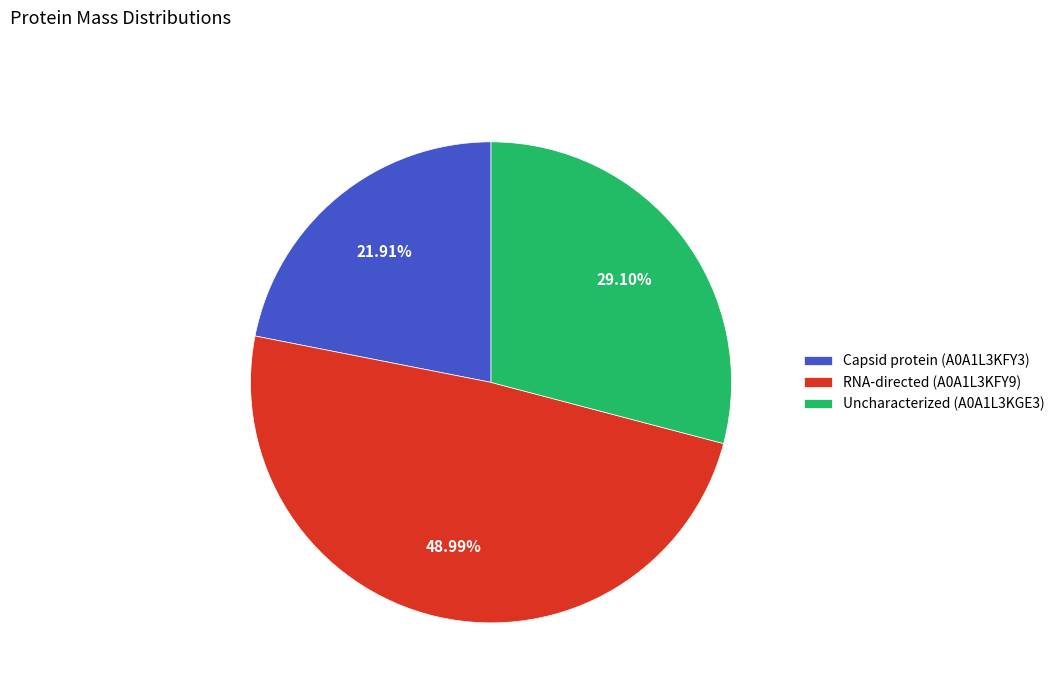

What is the largest slice in the pie chart?

RNA-directed (A0A1L3KFY9)